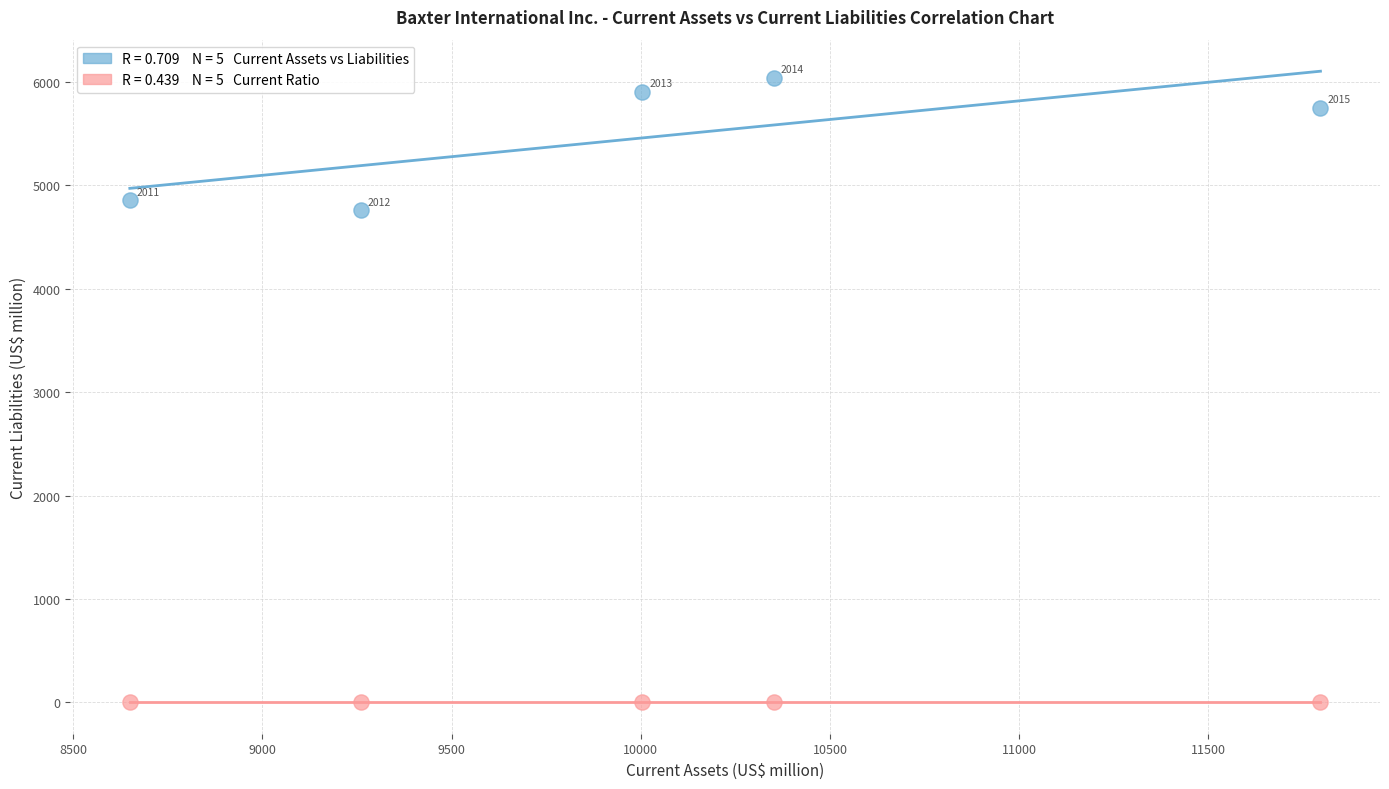

Across all series, what Y value is closest to 3021?

4759.0